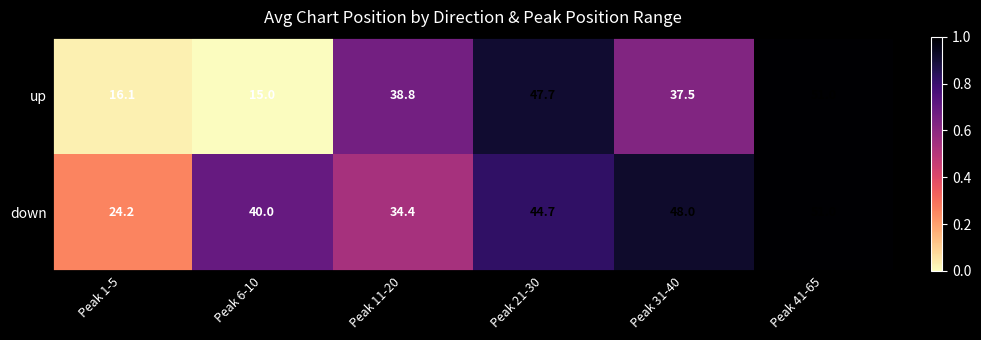

What is the difference between the maximum and minimum values in the up series?

36.0